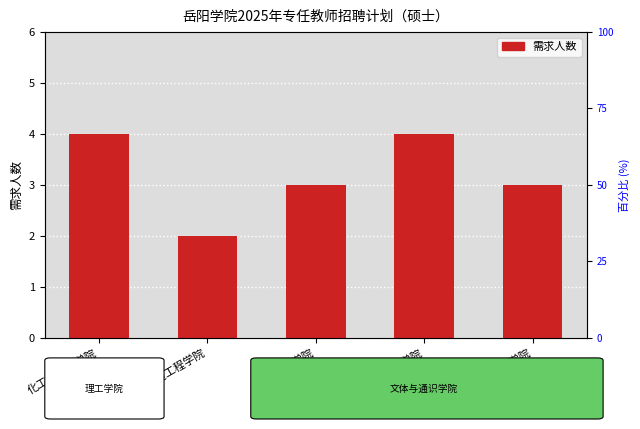

What is the average value?

3